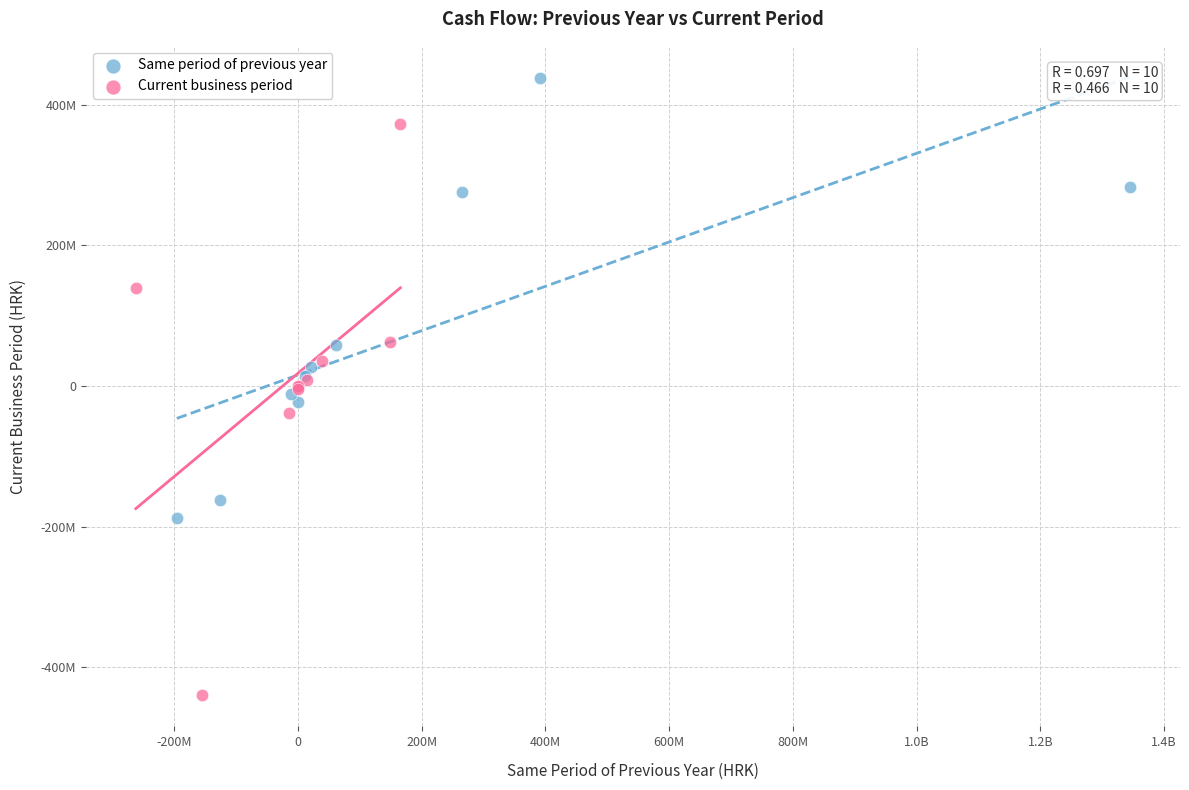

Which series reaches the maximum Y coordinate?

Same period of previous year